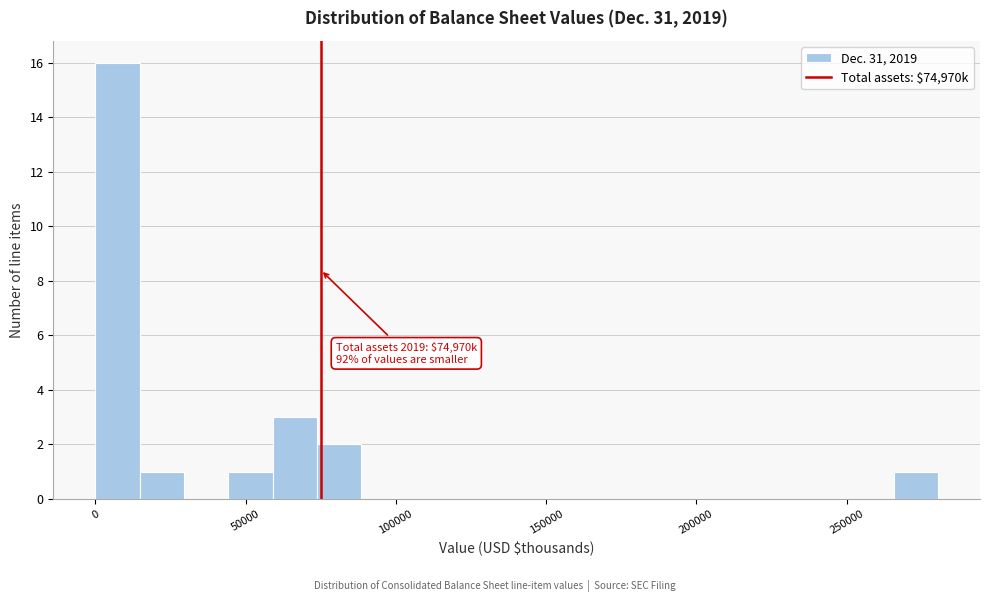

Around what value on the x-axis is the tallest bar? Give the approximate position of its centre, as read against the axis.

5000